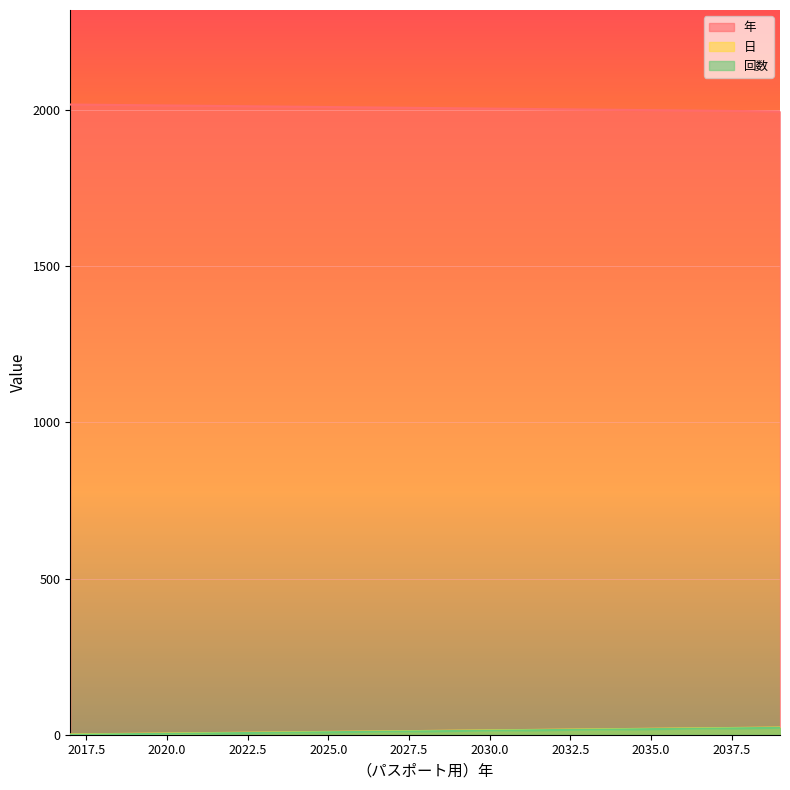

What are all the series names shown in the legend?

年, 日, 回数